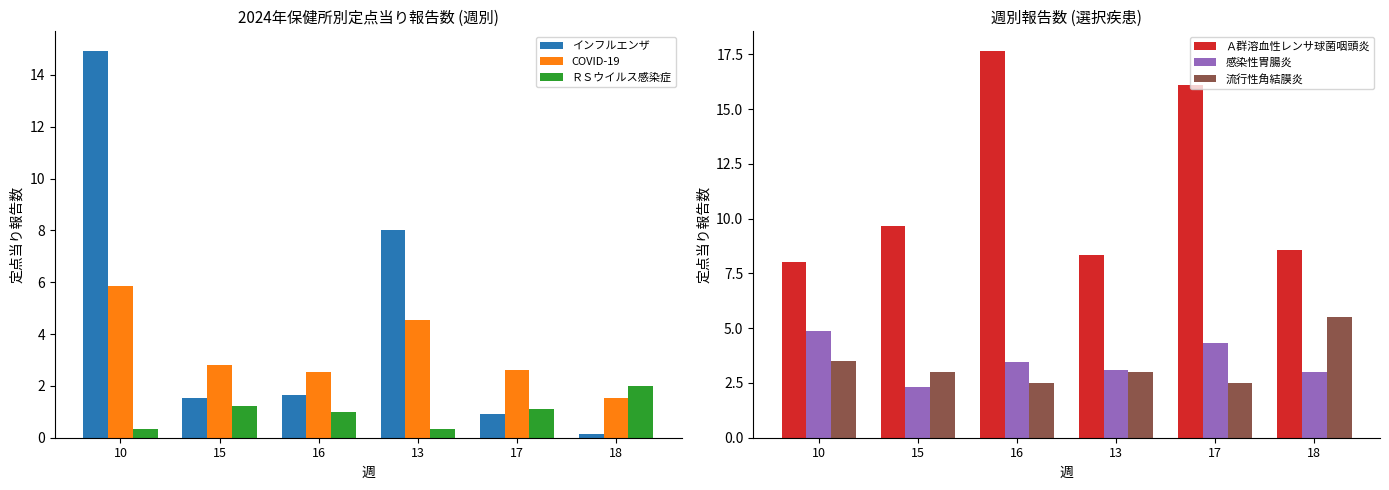

What is the sum of the ＲＳウイルス感染症 values at 17 and 13?

1.4